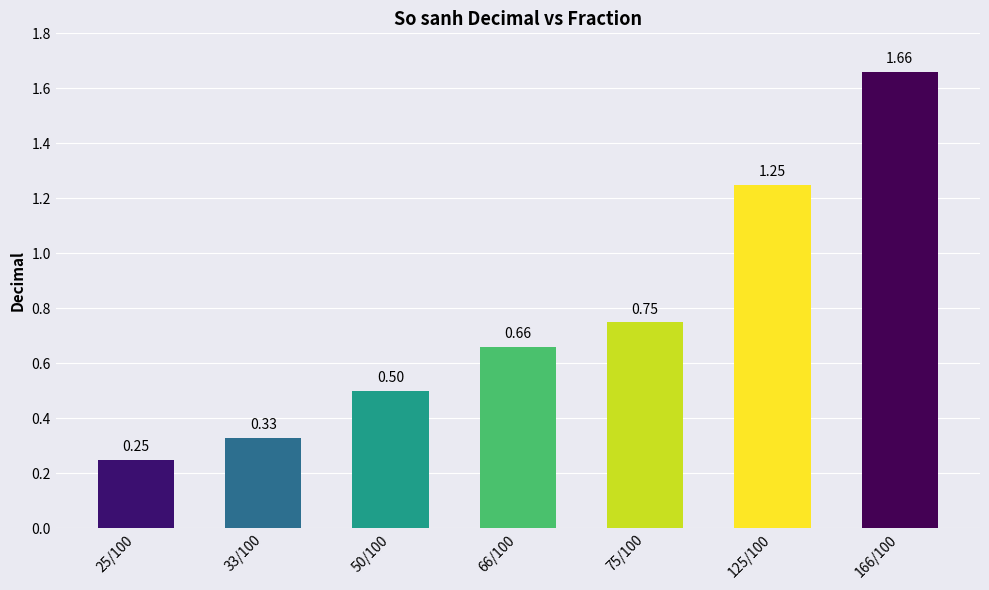

What is the difference between the second highest and second lowest values?

0.9